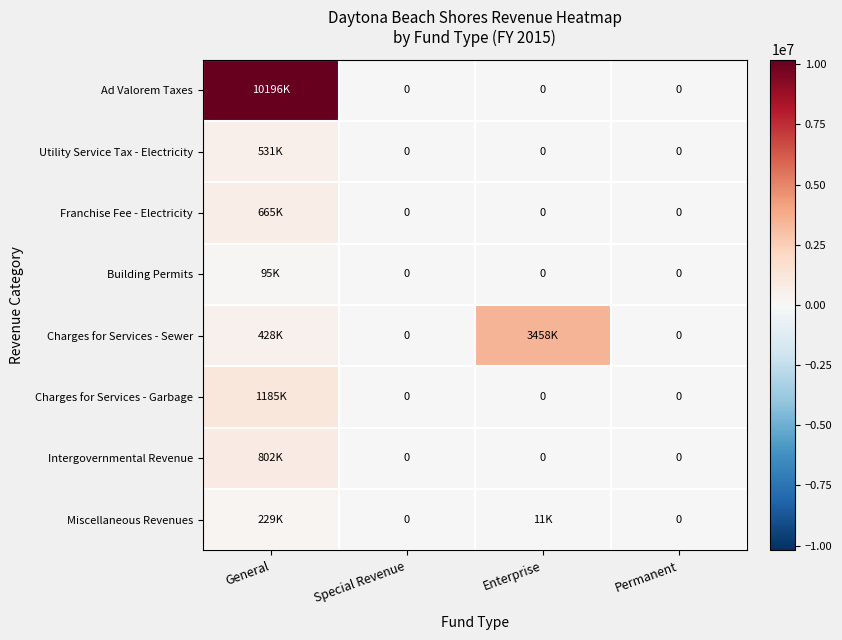

The value of Ad Valorem Taxes at Special Revenue is 5685557. True or false?

False